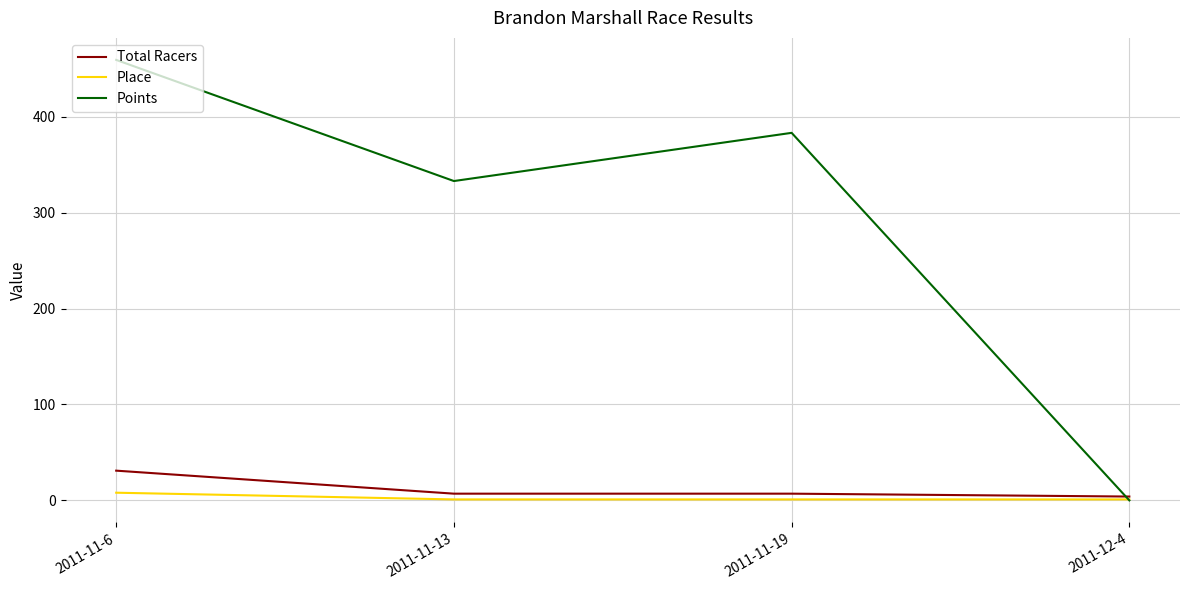

How many times do Points and Place cross each other?

1